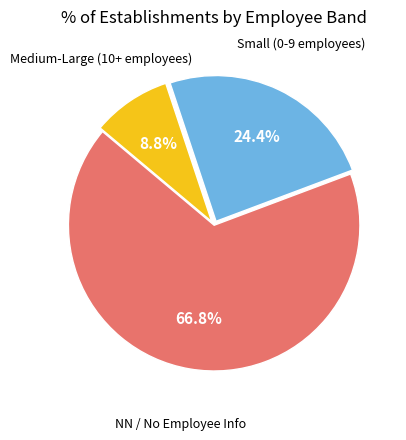

Is there a majority slice in this chart?

Yes